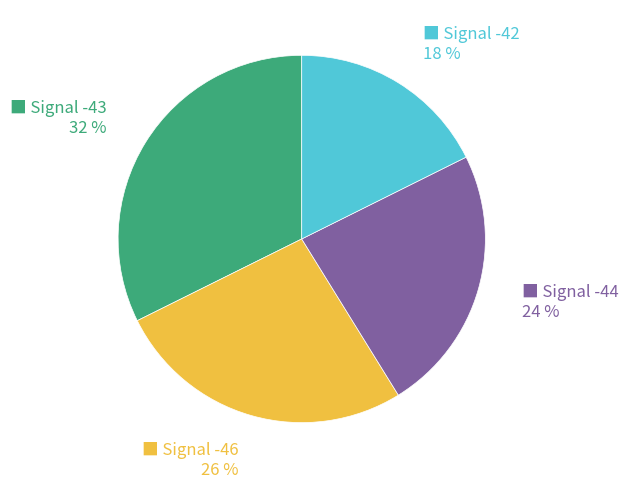

Does any single category account for the majority?

No